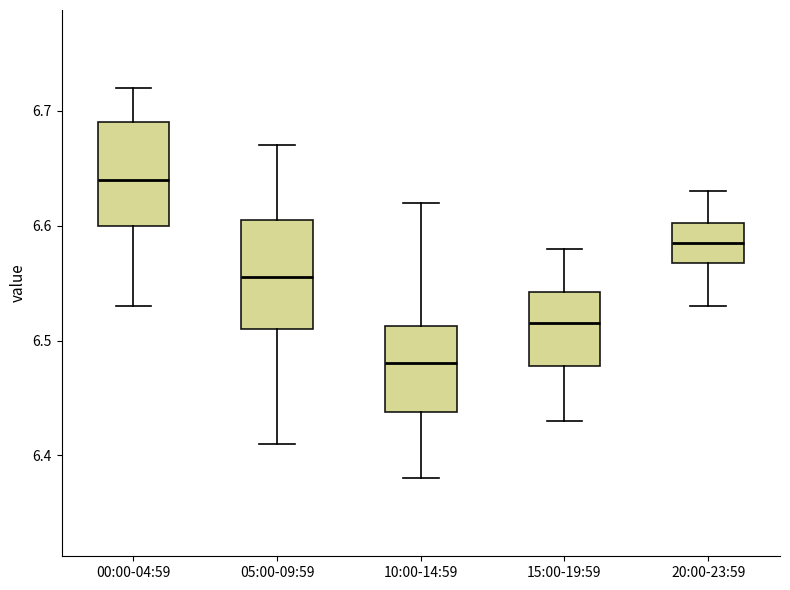

Where does the median line of the box for 00:00-04:59 sit on the y-axis? The values are not printed on the chart, so give them approximately, as read against the axis.

6.64